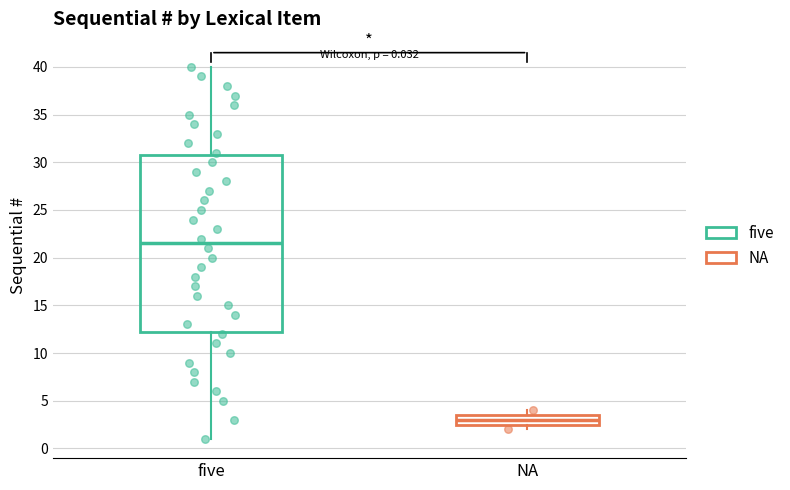

Comparing the boxes themselves (not the whiskers), which one is the tallest?

five